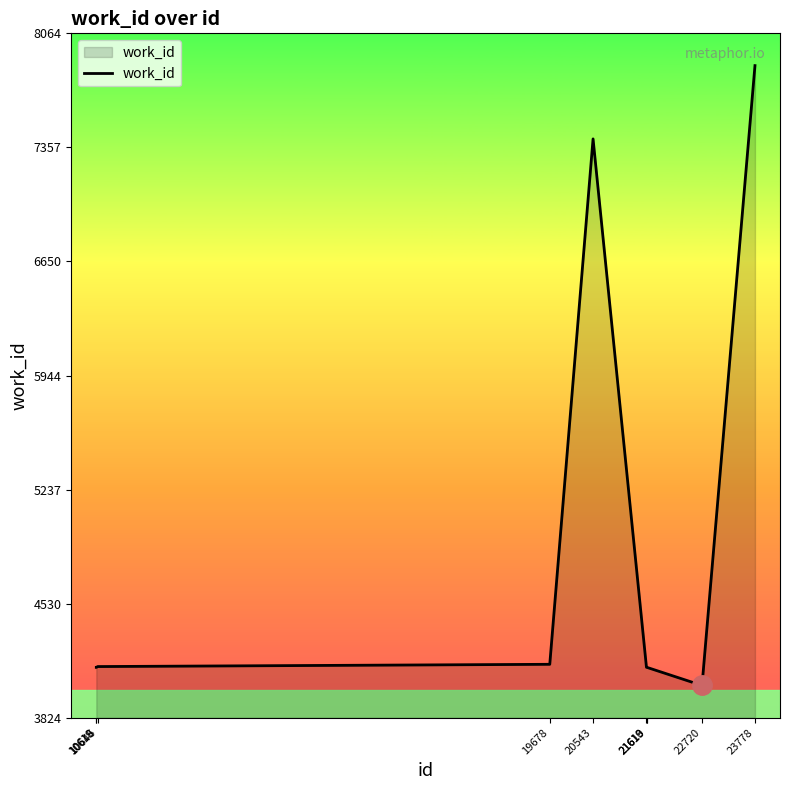

Which label corresponds to the largest value in the chart?

23778